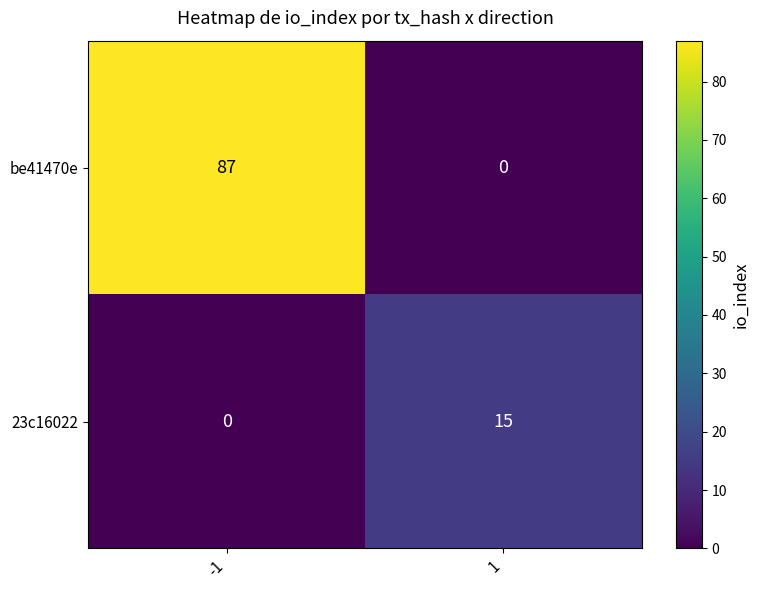

Between -1 and 1, which series saw the biggest shift?

be41470e